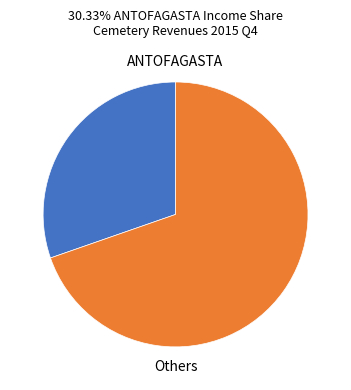

Count the number of slices in the pie.

2